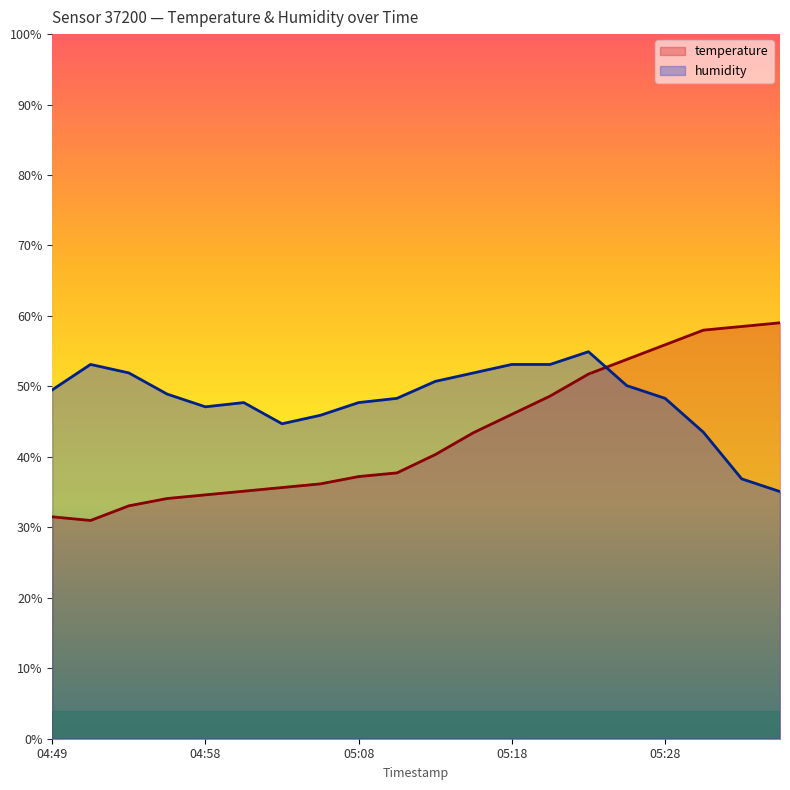

True or false: temperature has a value of 46.0 at 05:18.

True